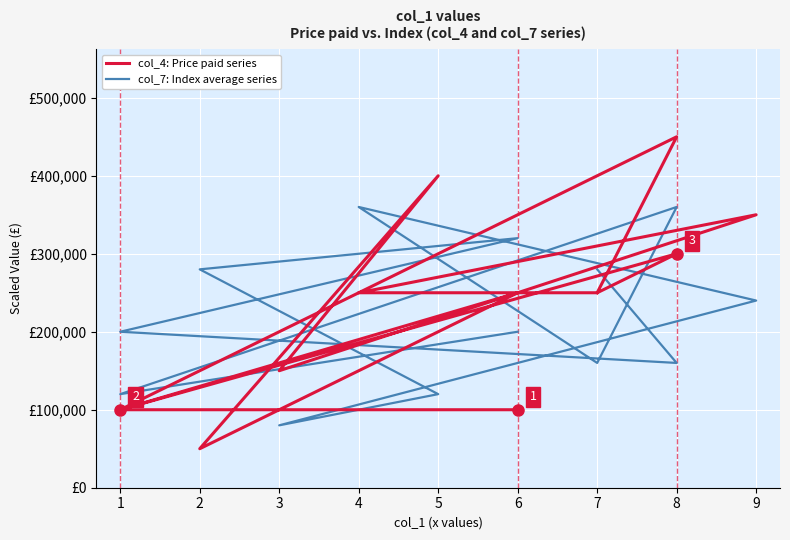

How many interior local peaks does the col_7: Index average series series have?

3